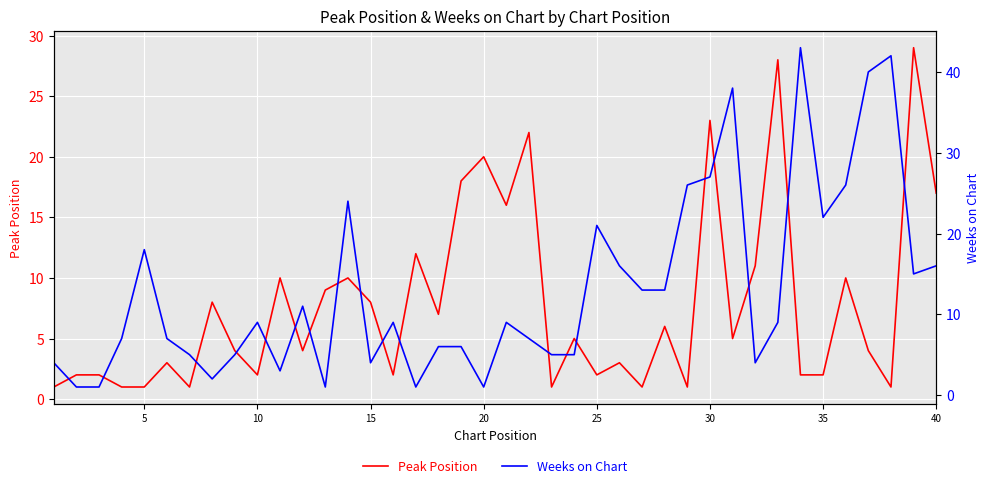

Which series has the widest spread of values?

Weeks on Chart